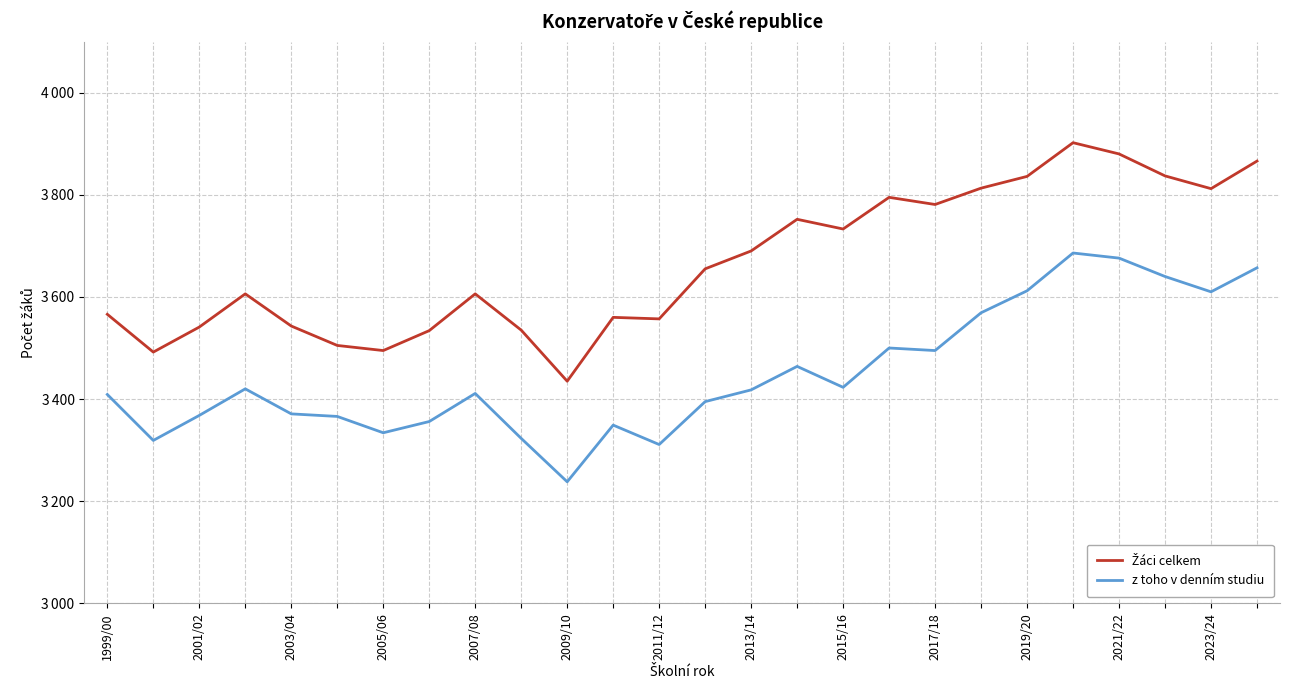

Which series has the largest range (max minus min)?

Žáci celkem